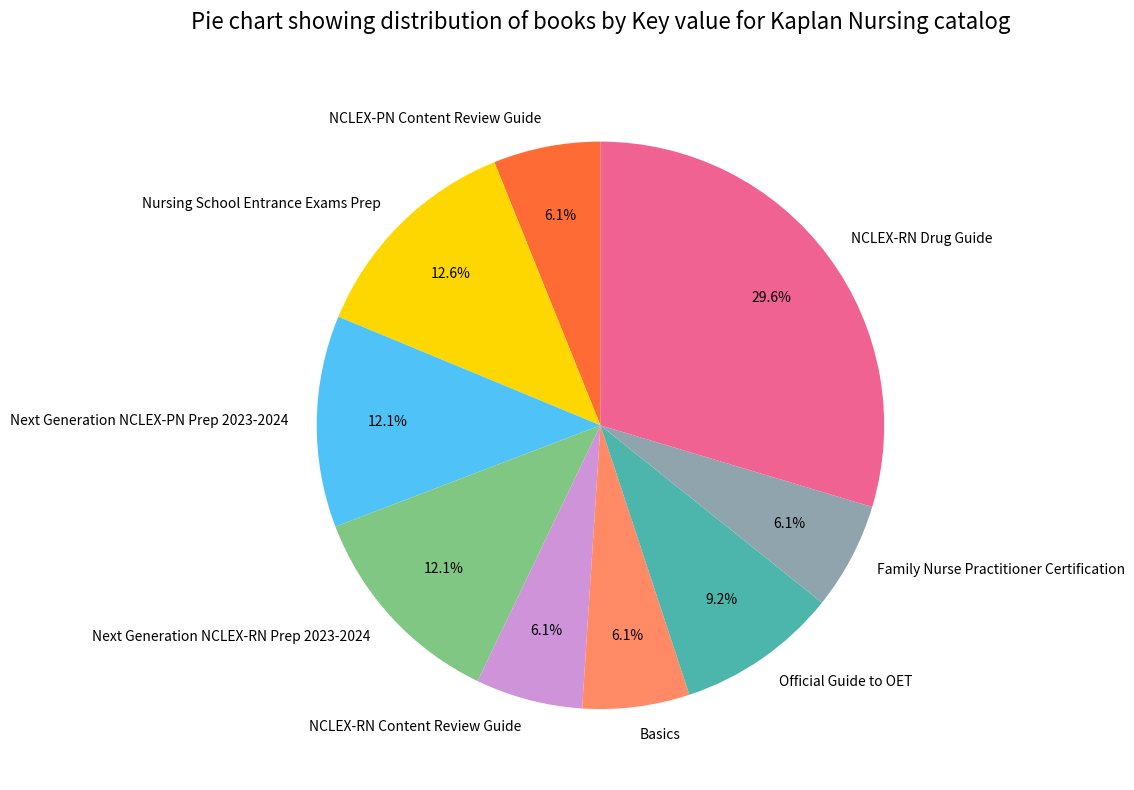

To the nearest percent, what is the difference between the Next Generation NCLEX-PN Prep 2023-2024 and Basics slice percentages?

6%